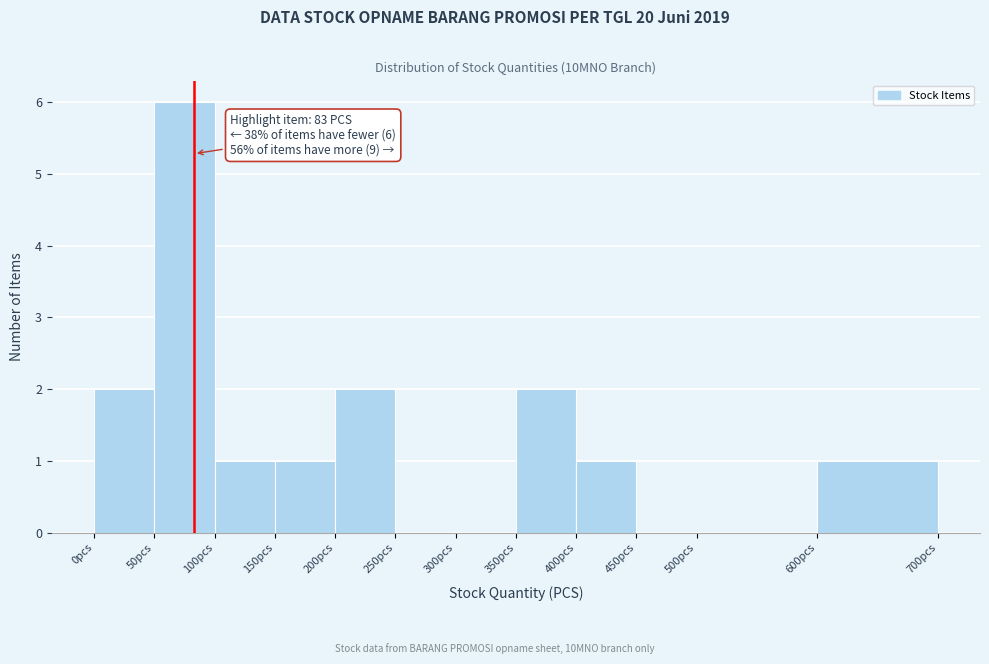

Which range on the x-axis has the tallest bar?

50 to 100